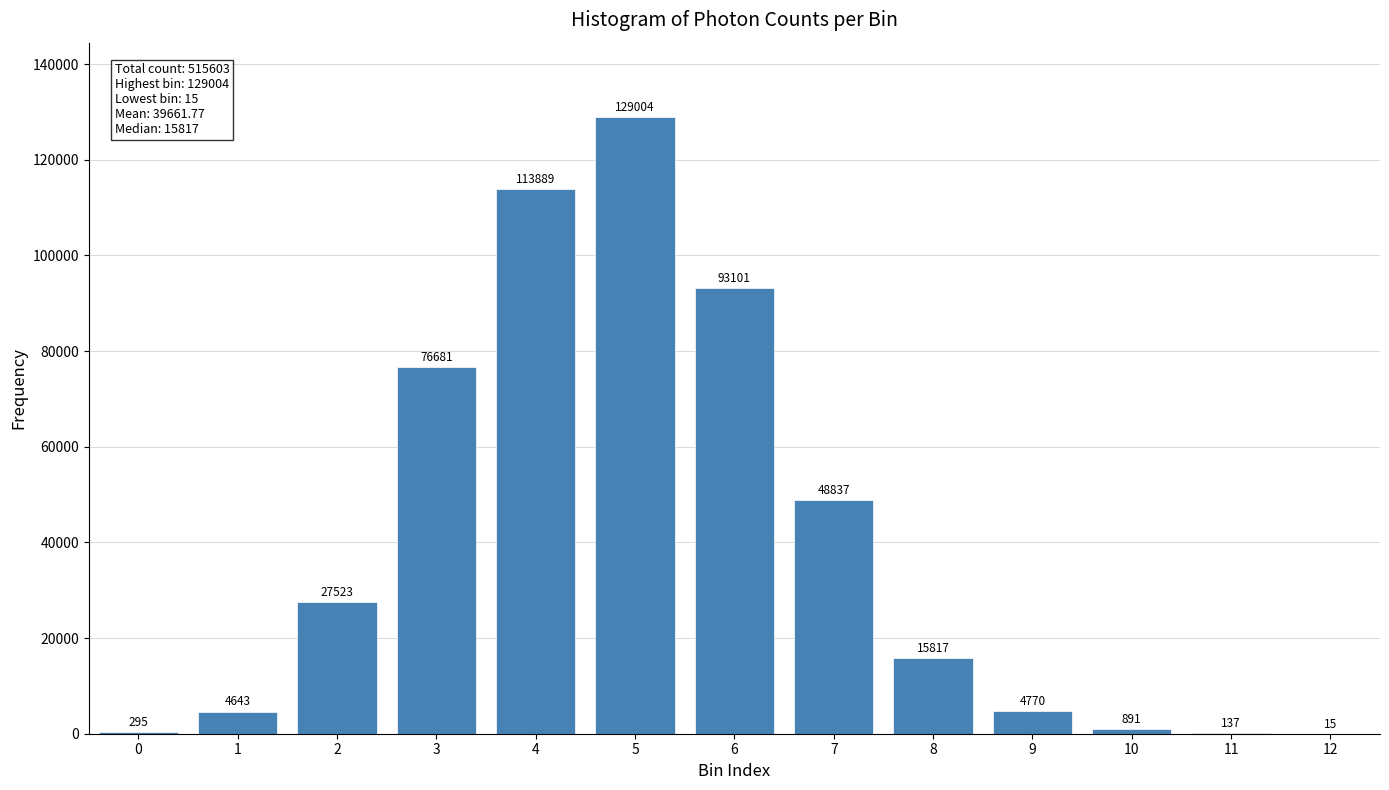

Reading left to right, list all the values displayed in this chart.

0=295	1=4643	2=27523	3=76681	4=113889	5=129004	6=93101	7=48837	8=15817	9=4770	10=891	11=137	12=15